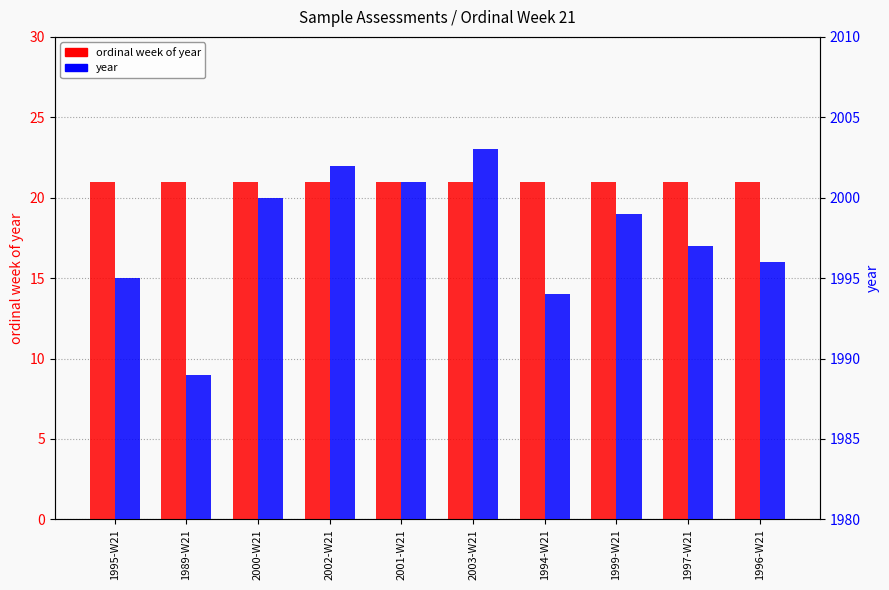

Rank the categories by year value from highest to lowest.

2003-W21, 2002-W21, 2001-W21, 2000-W21, 1999-W21, 1997-W21, 1996-W21, 1995-W21, 1994-W21, 1989-W21